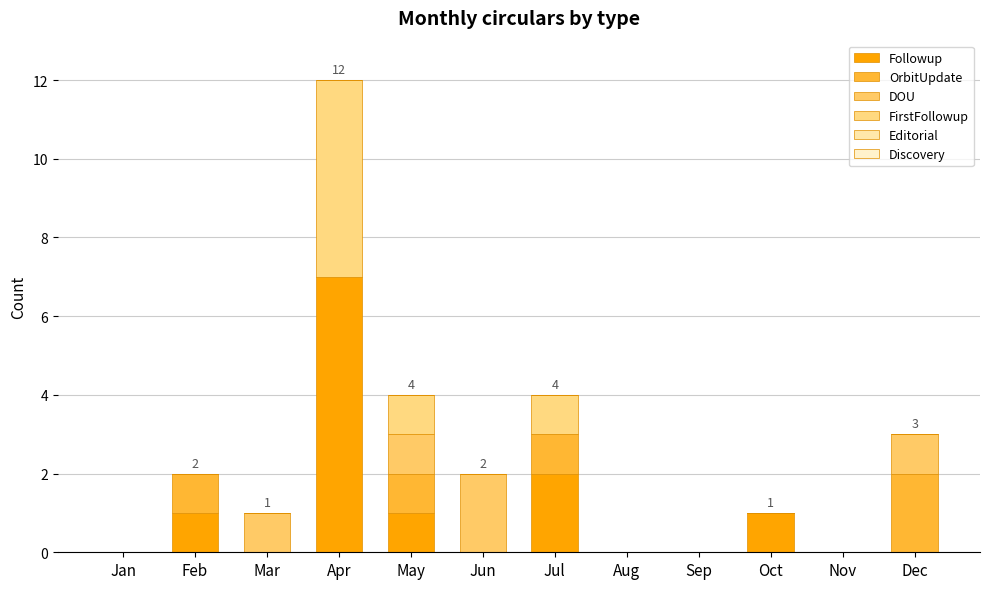

True or false: DOU has a value of 1 at Feb.

False